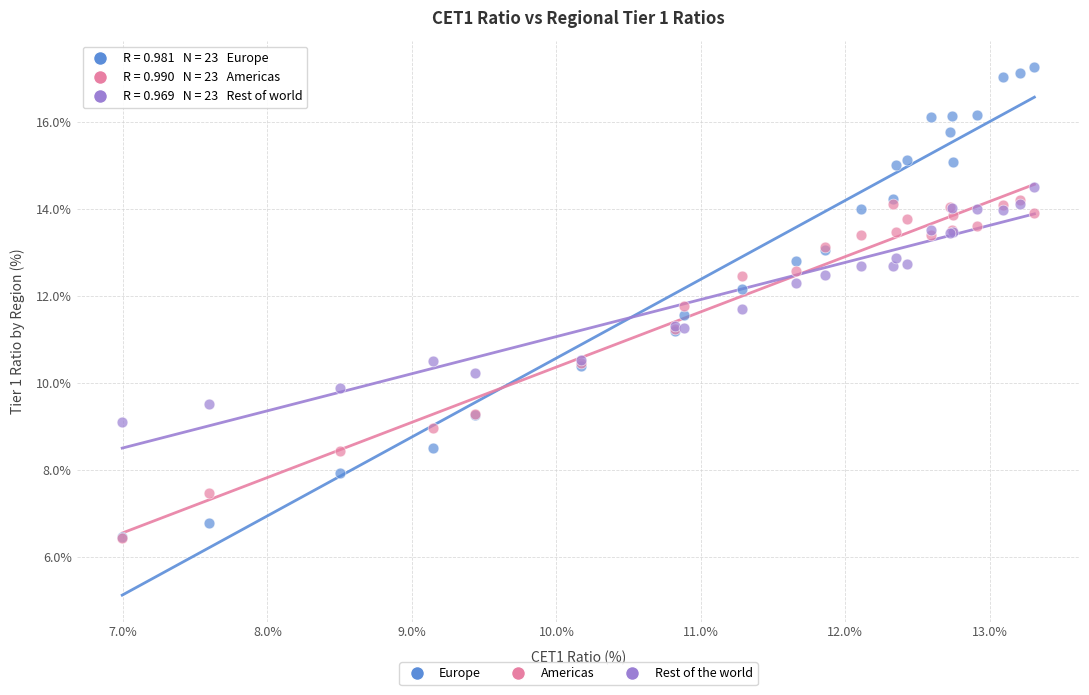

Which series has the largest Y range (max minus min)?

Europe